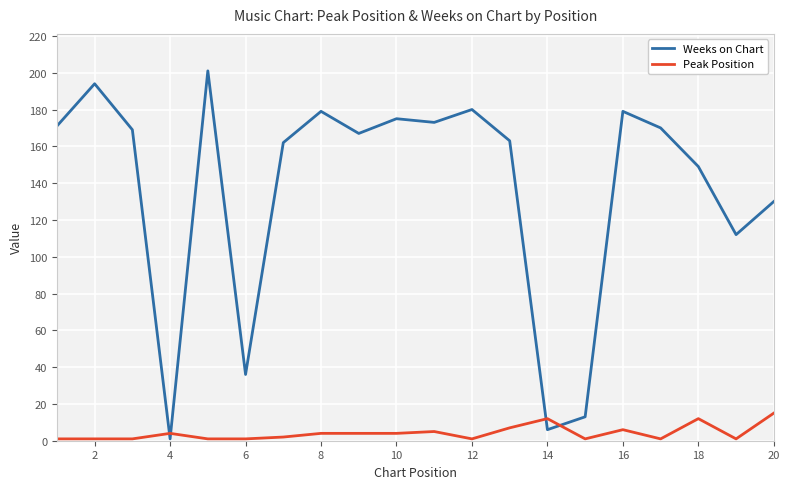

True or false: Weeks on Chart and Peak Position intersect in this chart.

True